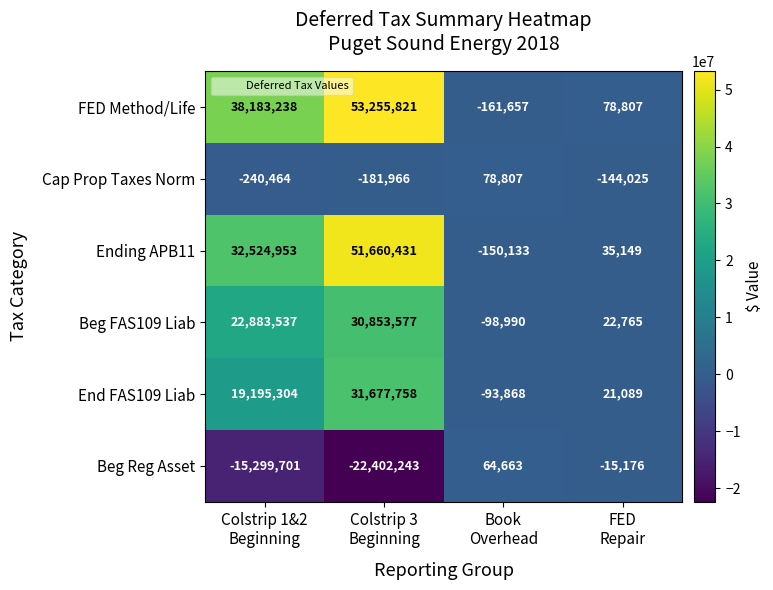

Which series has the largest total across all categories?

FED Method/Life